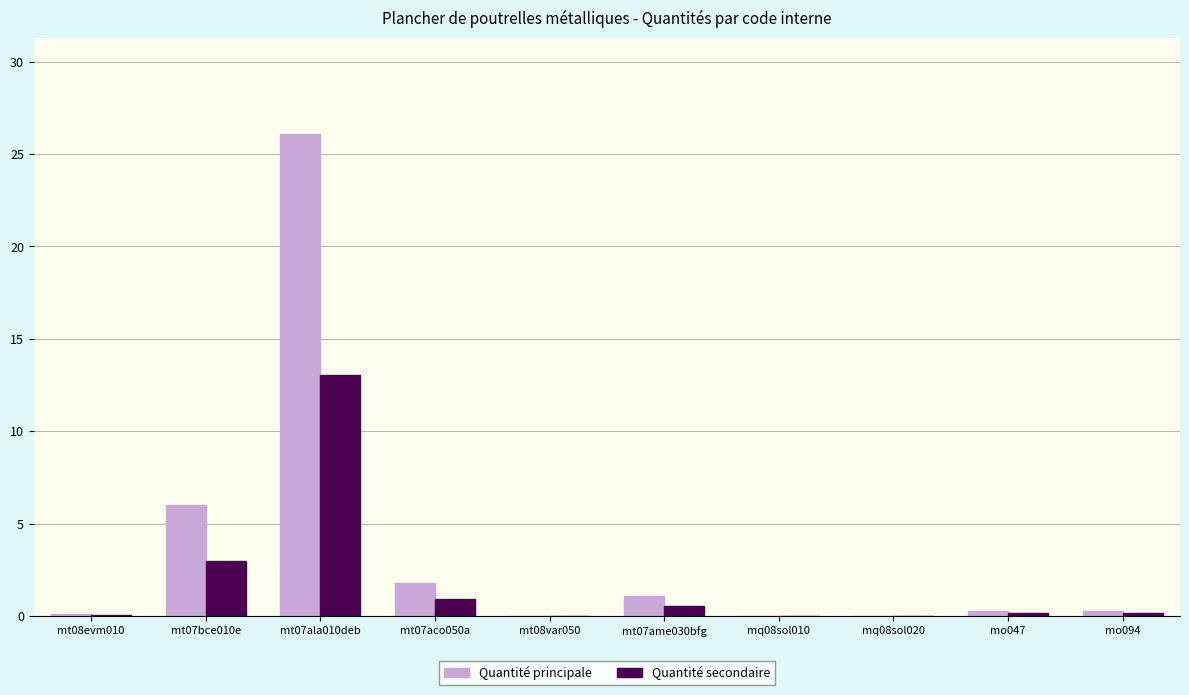

Which category has the highest value in the Quantité principale series?

mt07ala010deb